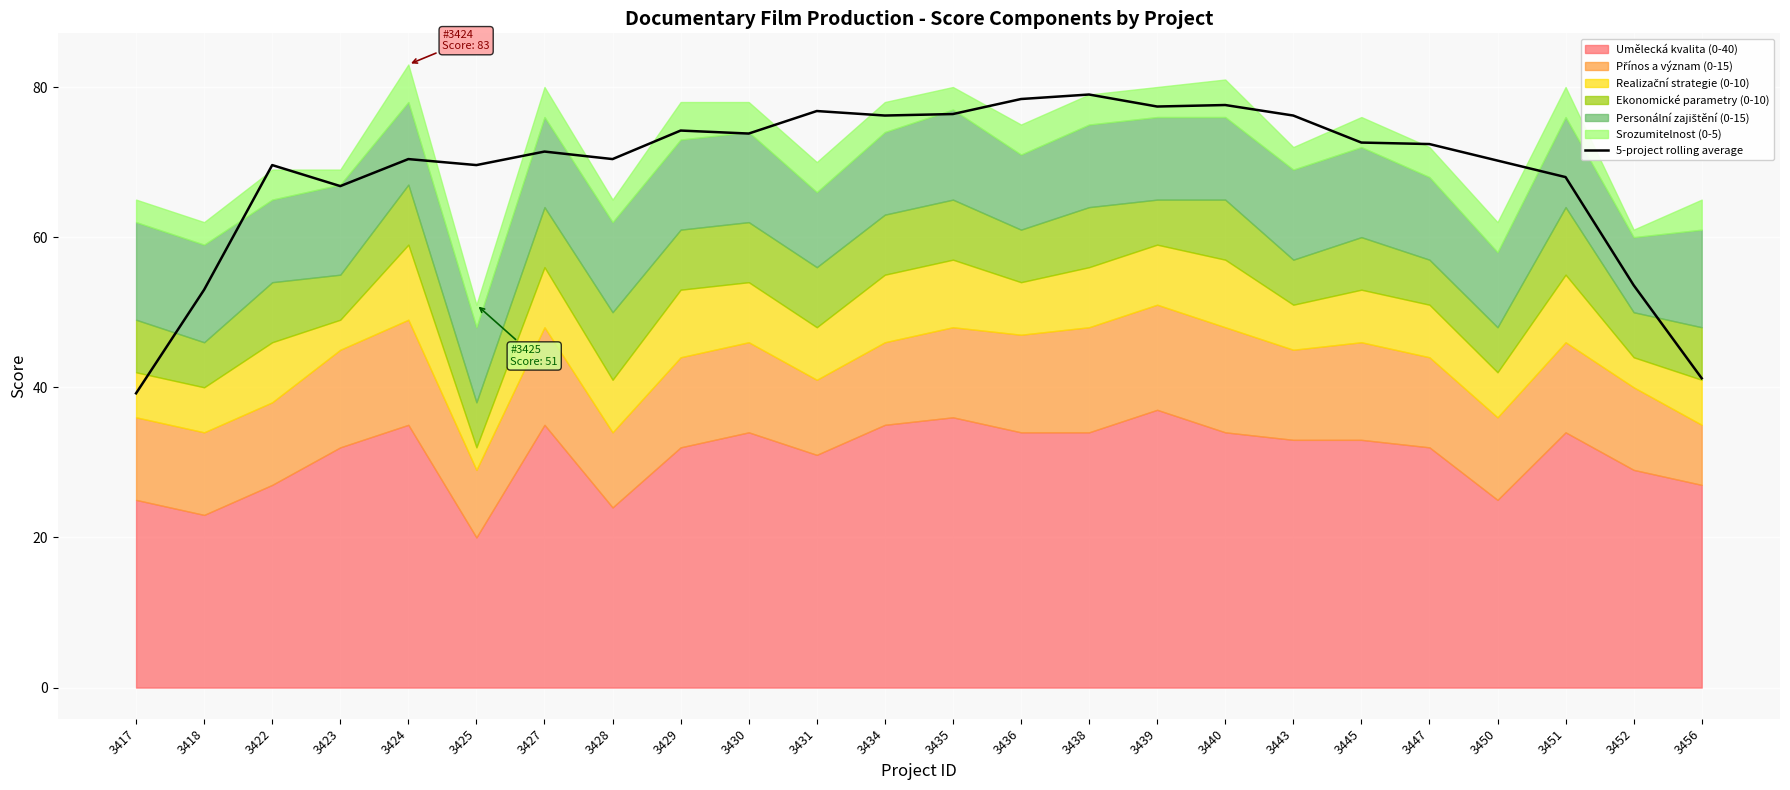

What is the difference between the maximum and second lowest values?

37.8